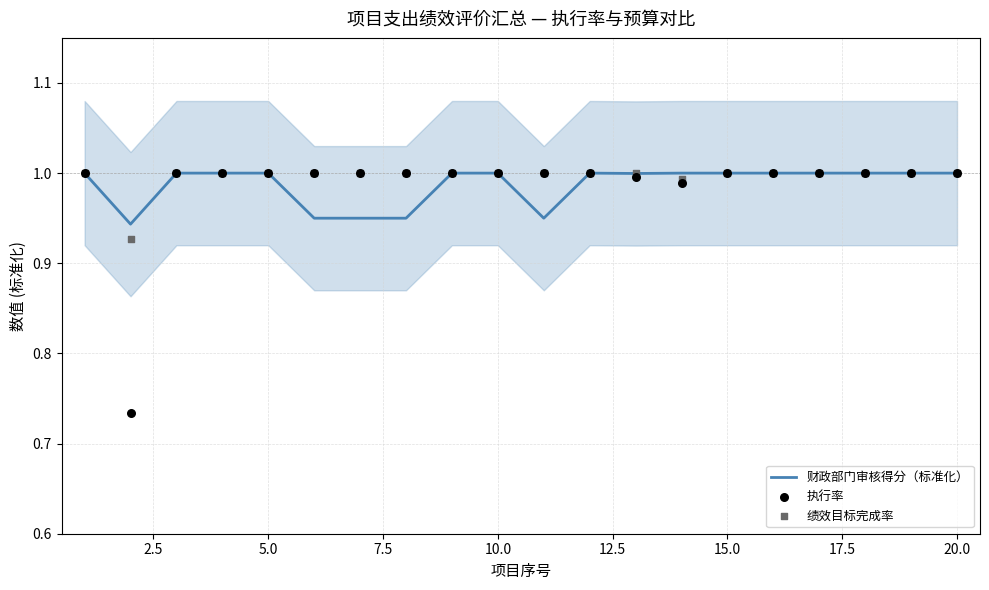

Which series reaches the minimum Y coordinate?

执行率